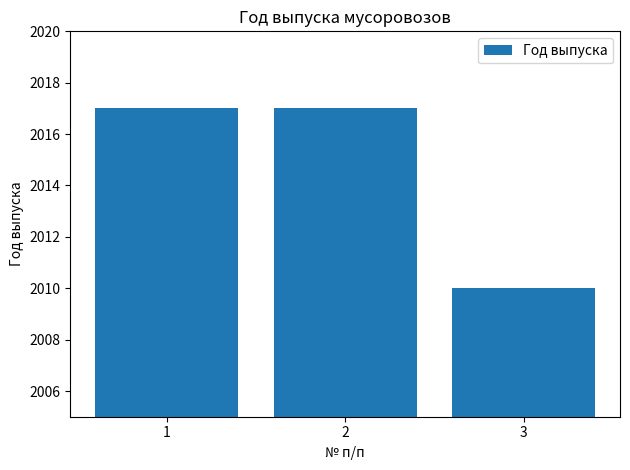

What is the minimum value shown in the chart?

2010